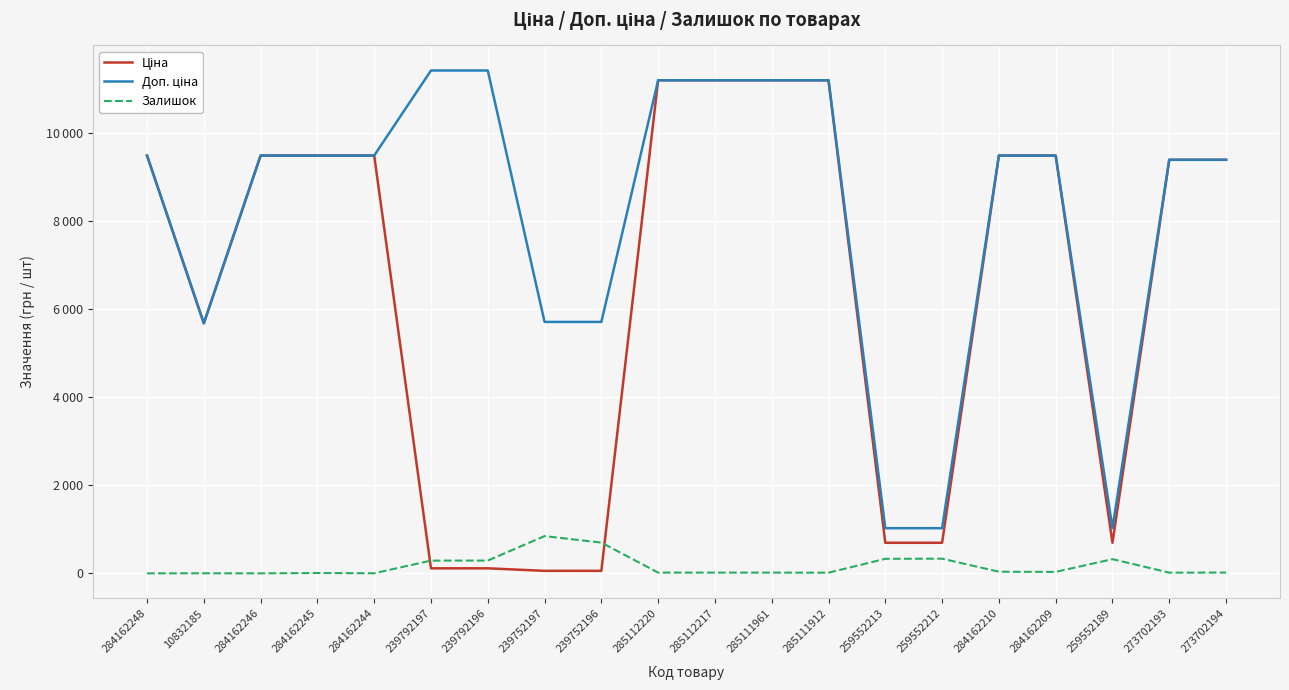

How many interior local peaks does the Залишок series have?

5